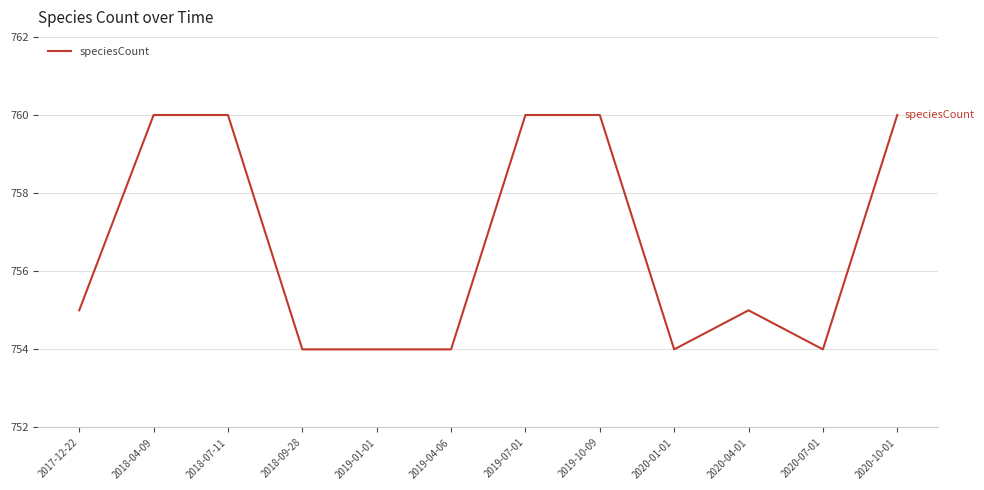

Between 2019-01-01 and 2020-04-01, which is larger?

2020-04-01